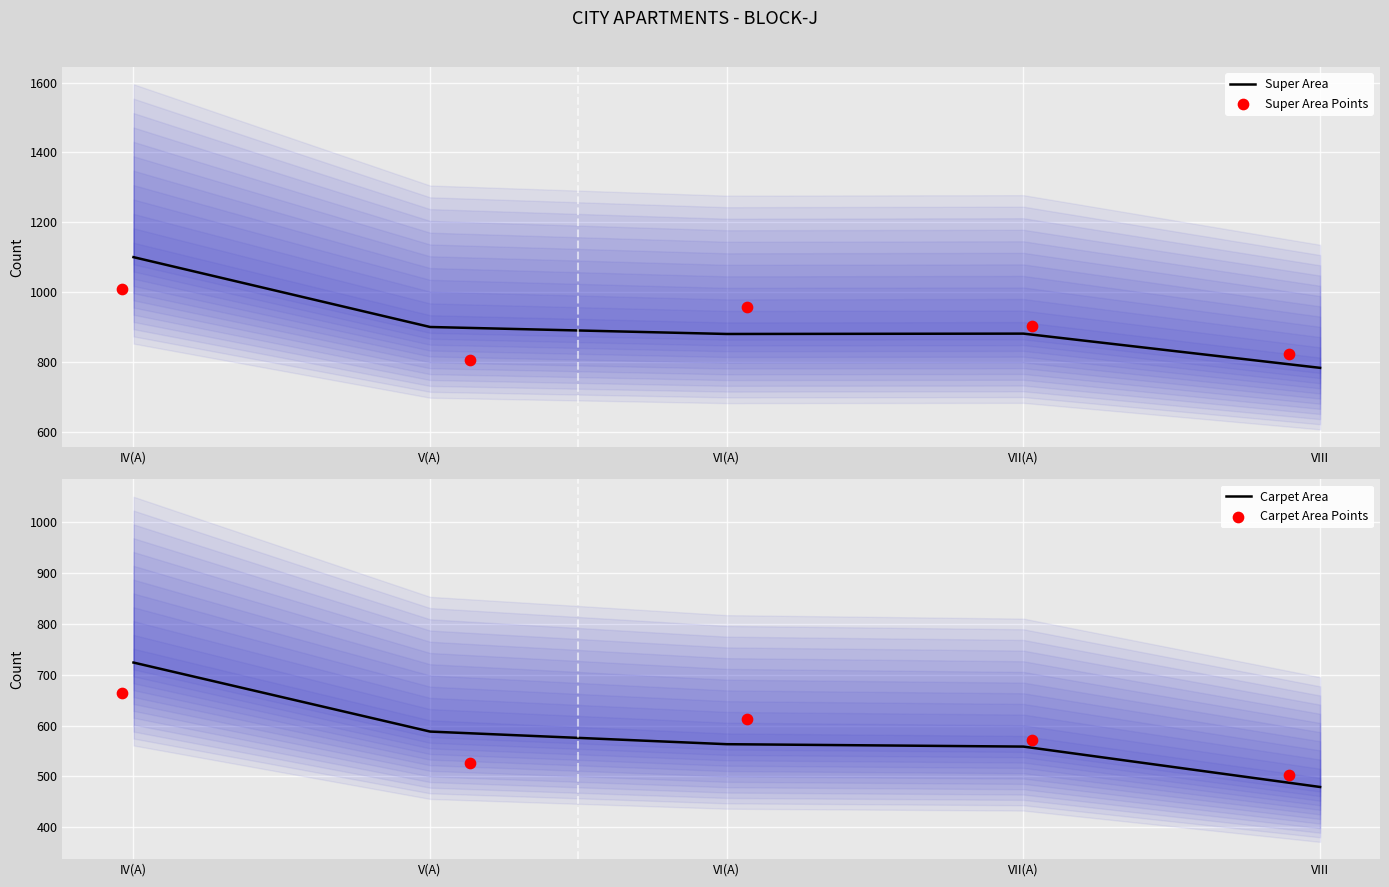

Which series has the largest total across all categories?

Super Area